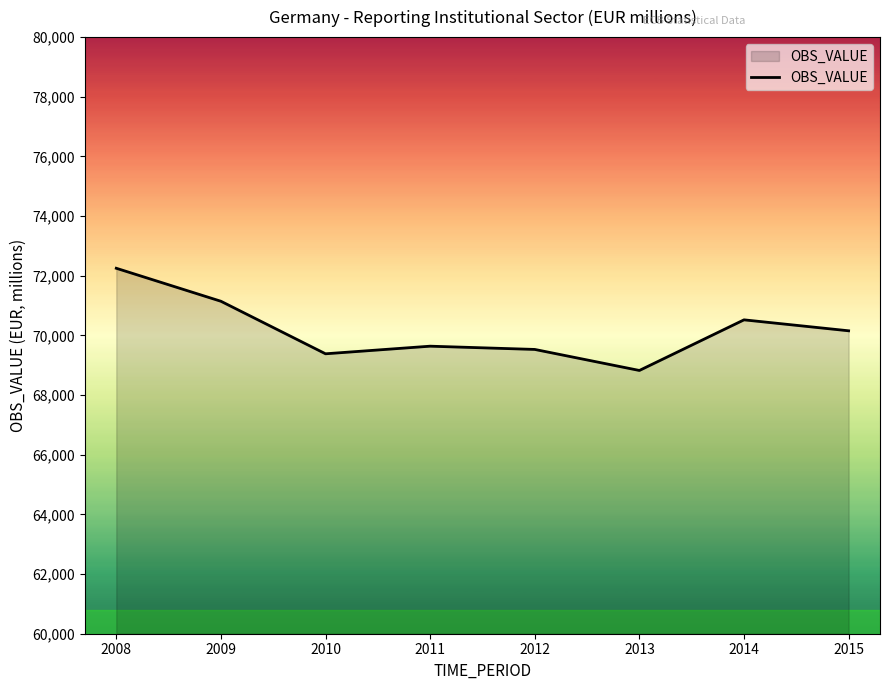

How many series are shown in this chart?

1